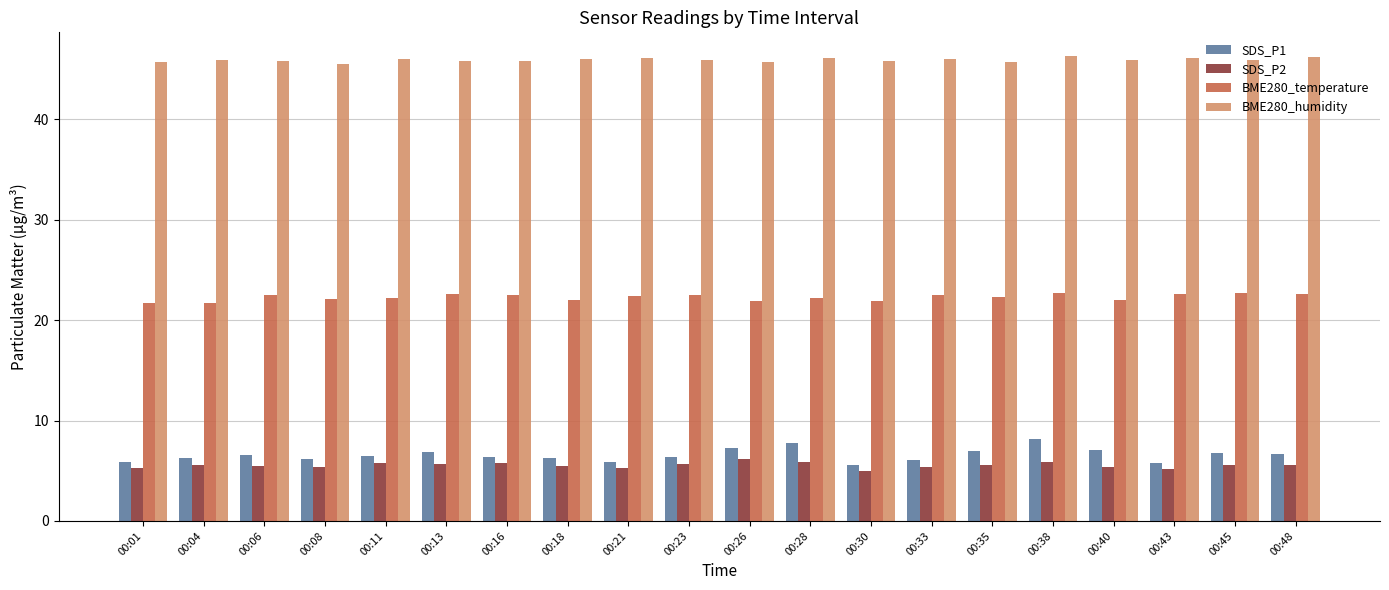

The BME280_temperature series shows 22.2 at 00:11. True or false?

True